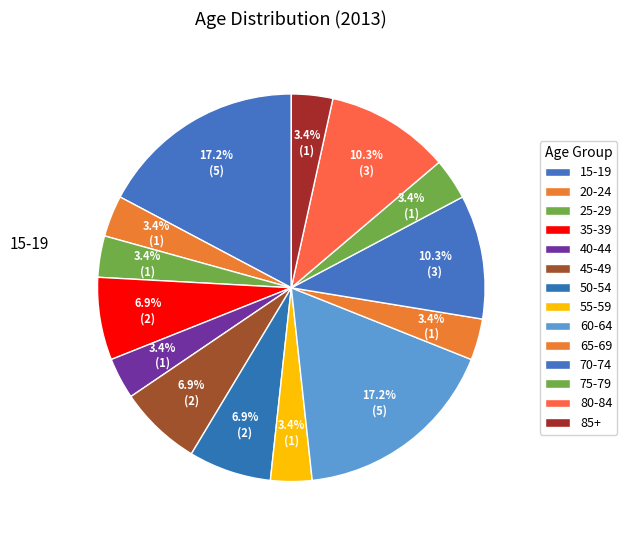

Does any single category account for the majority?

No